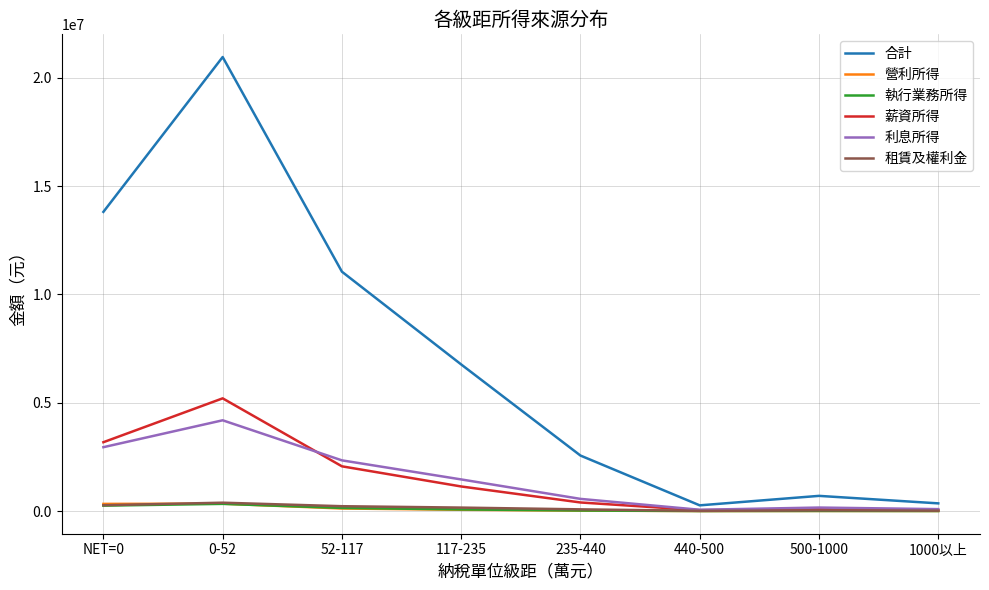

Between 52-117 and 500-1000, which series saw the biggest shift?

合計